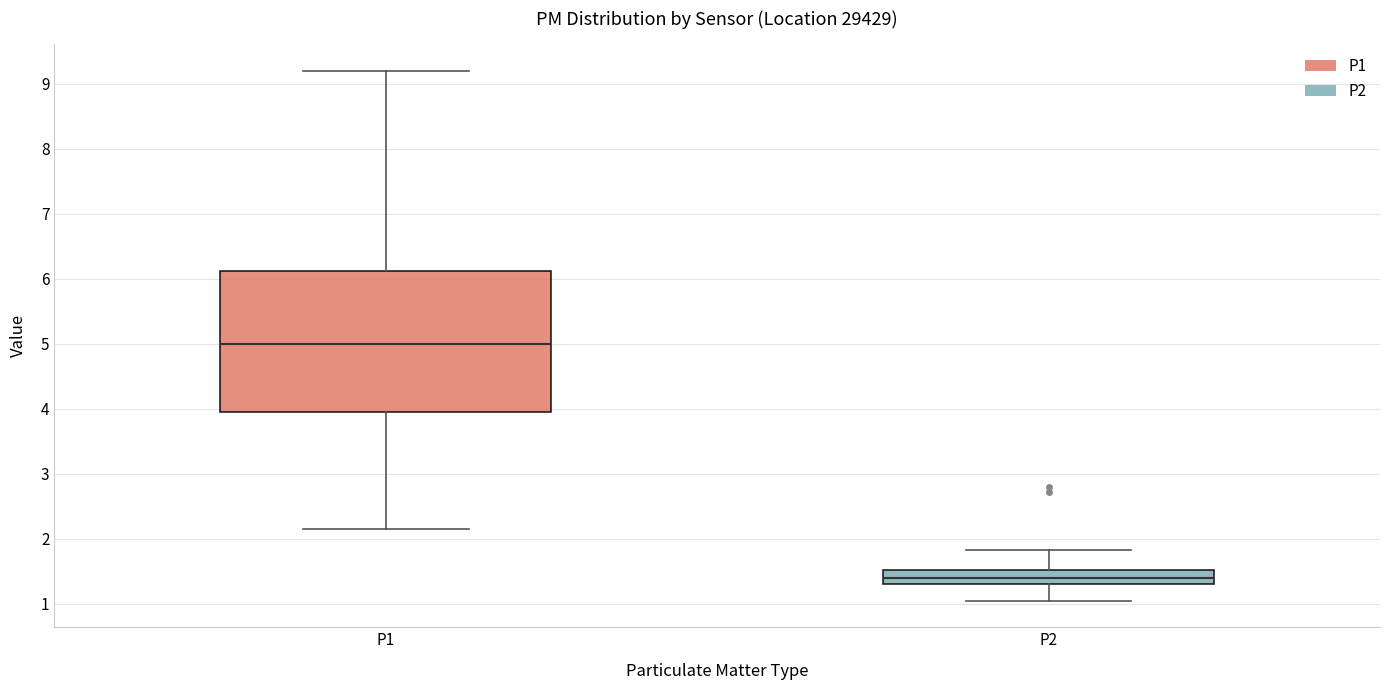

Which box is the tallest, from its lower edge to its upper edge?

P1